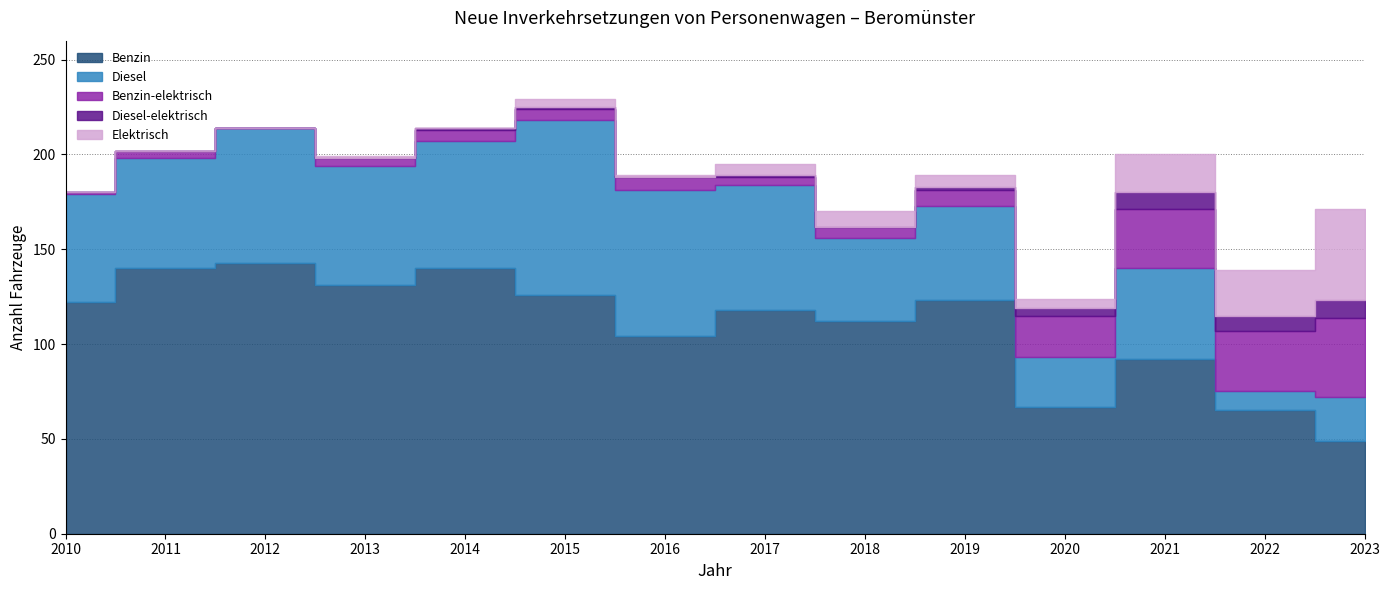

Where is Benzin nearest to the value 96?

2021